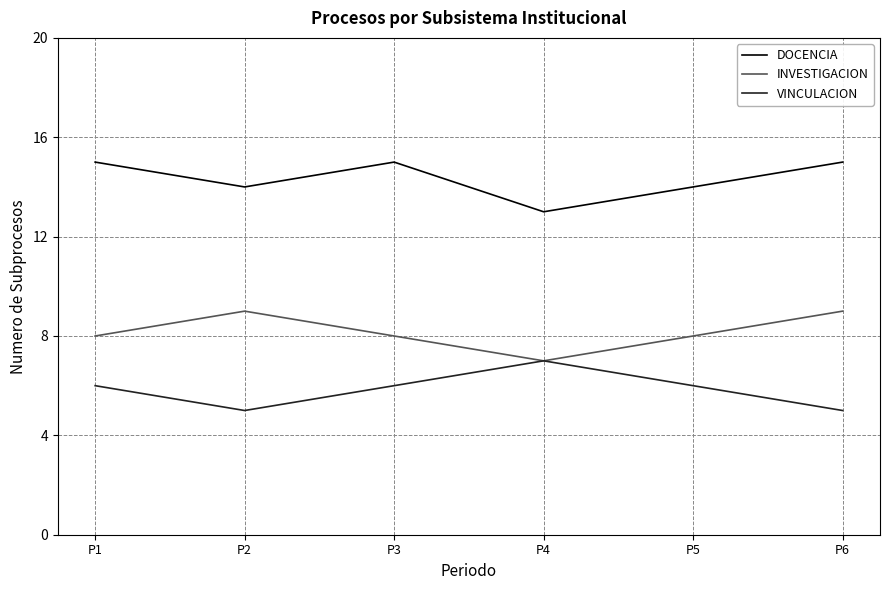

Is the value of VINCULACION at P6 greater than the value of INVESTIGACION at P6?

No